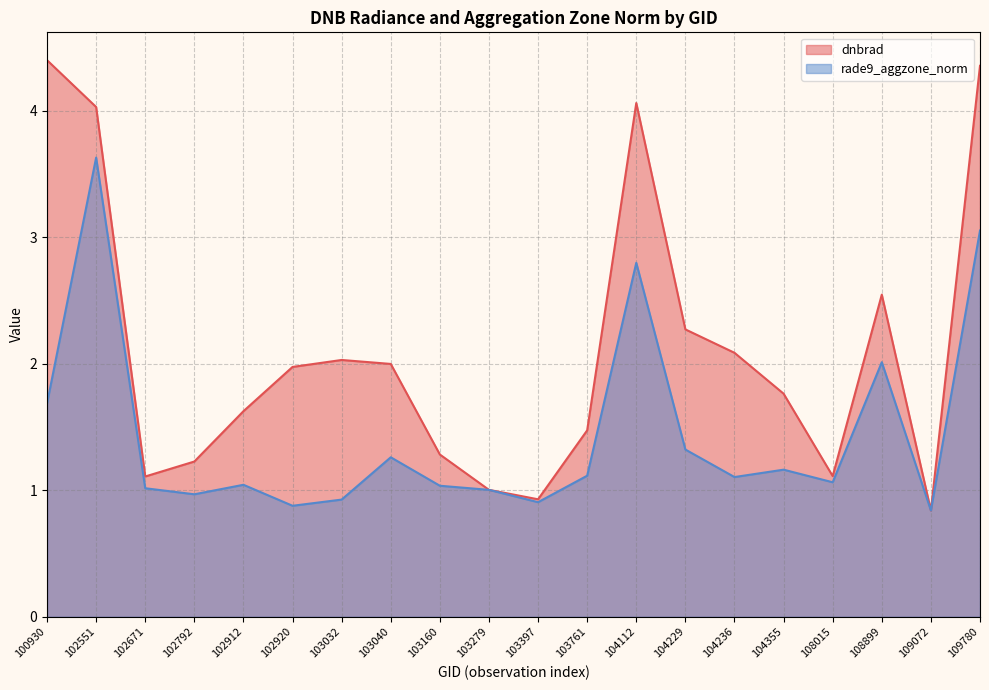

How many data points does each series have?

20